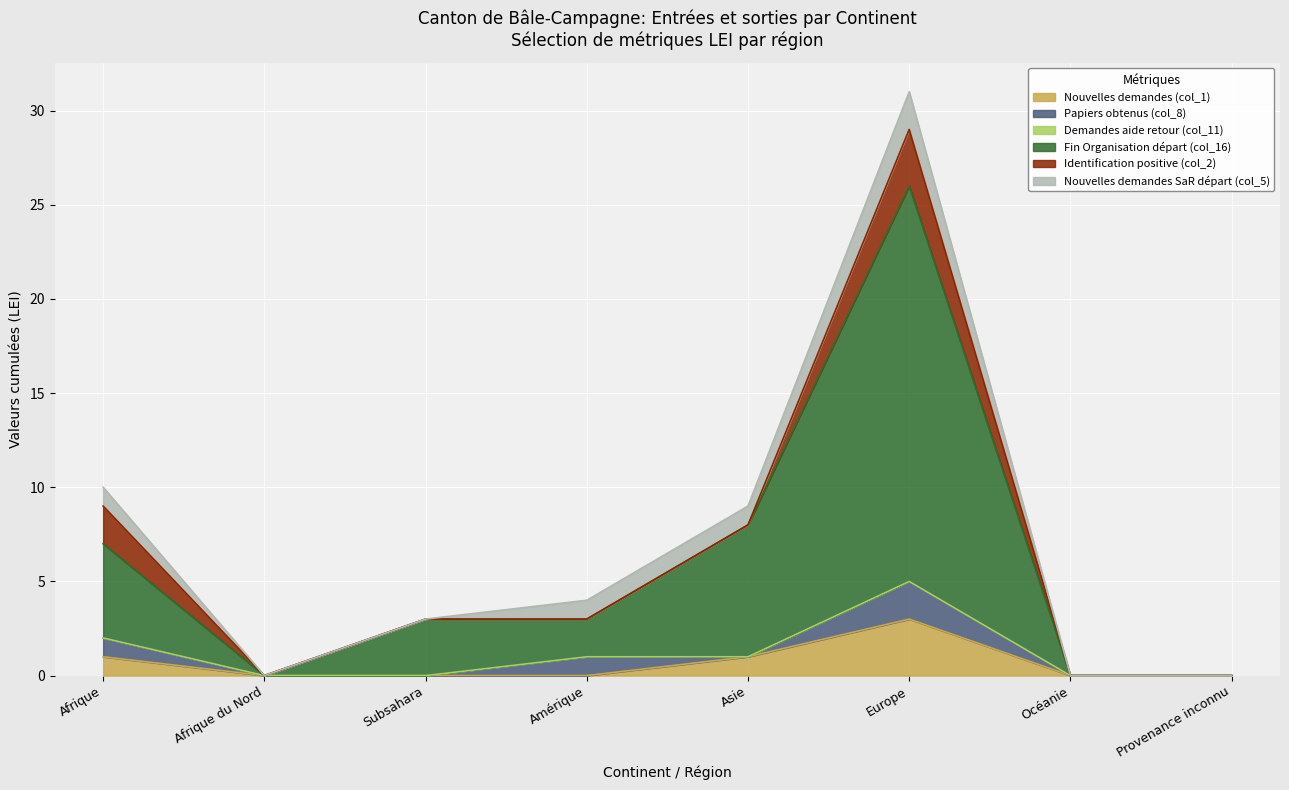

Count the Nouvelles demandes (col_1) values in the range 0 to 1.

7